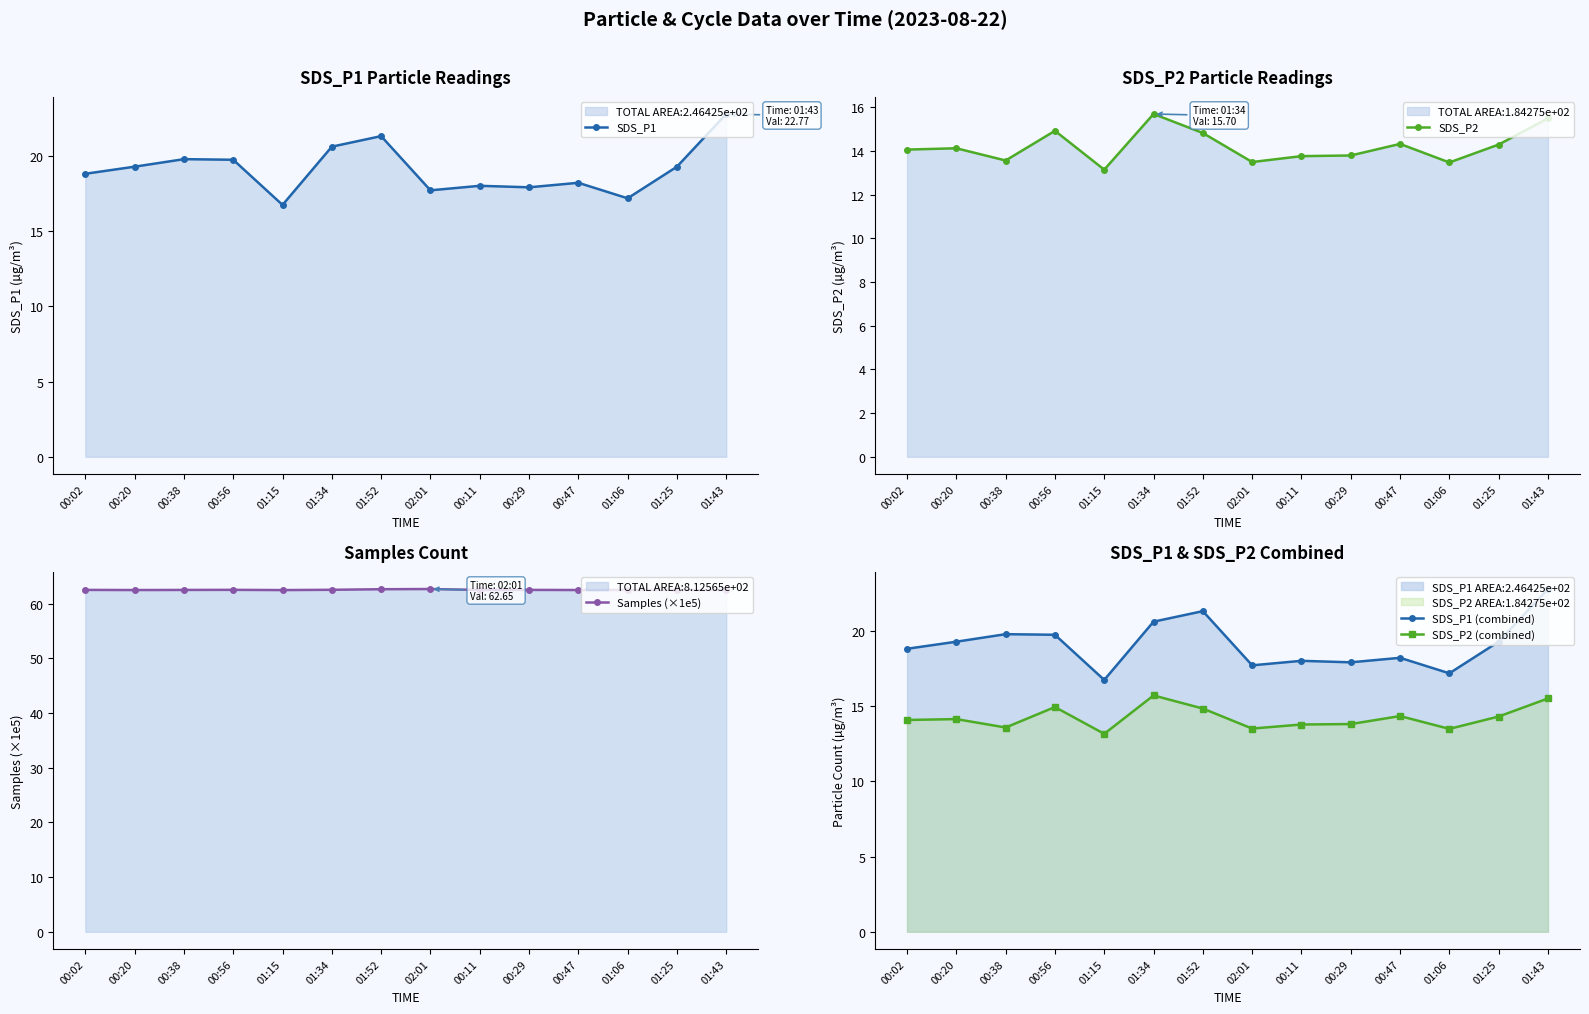

True or false: SDS_P1 (combined) and SDS_P2 (combined) cross at least once.

False